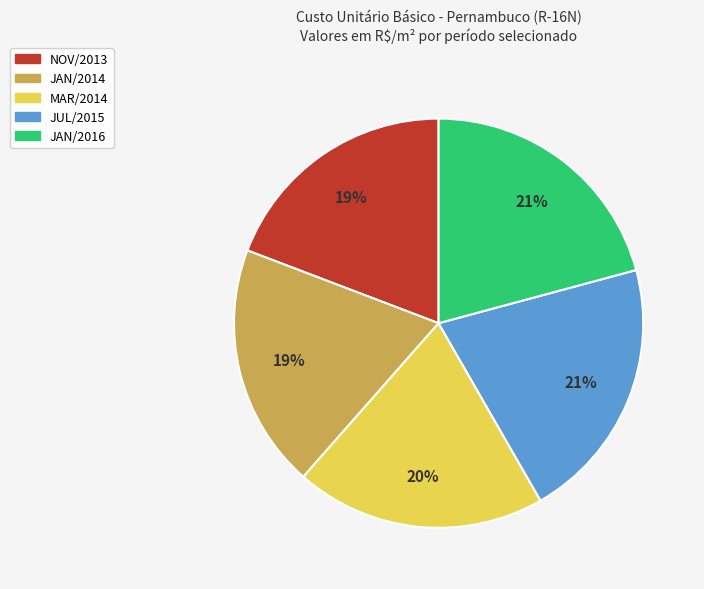

To the nearest percent, what portion does JUL/2015 represent?

21%